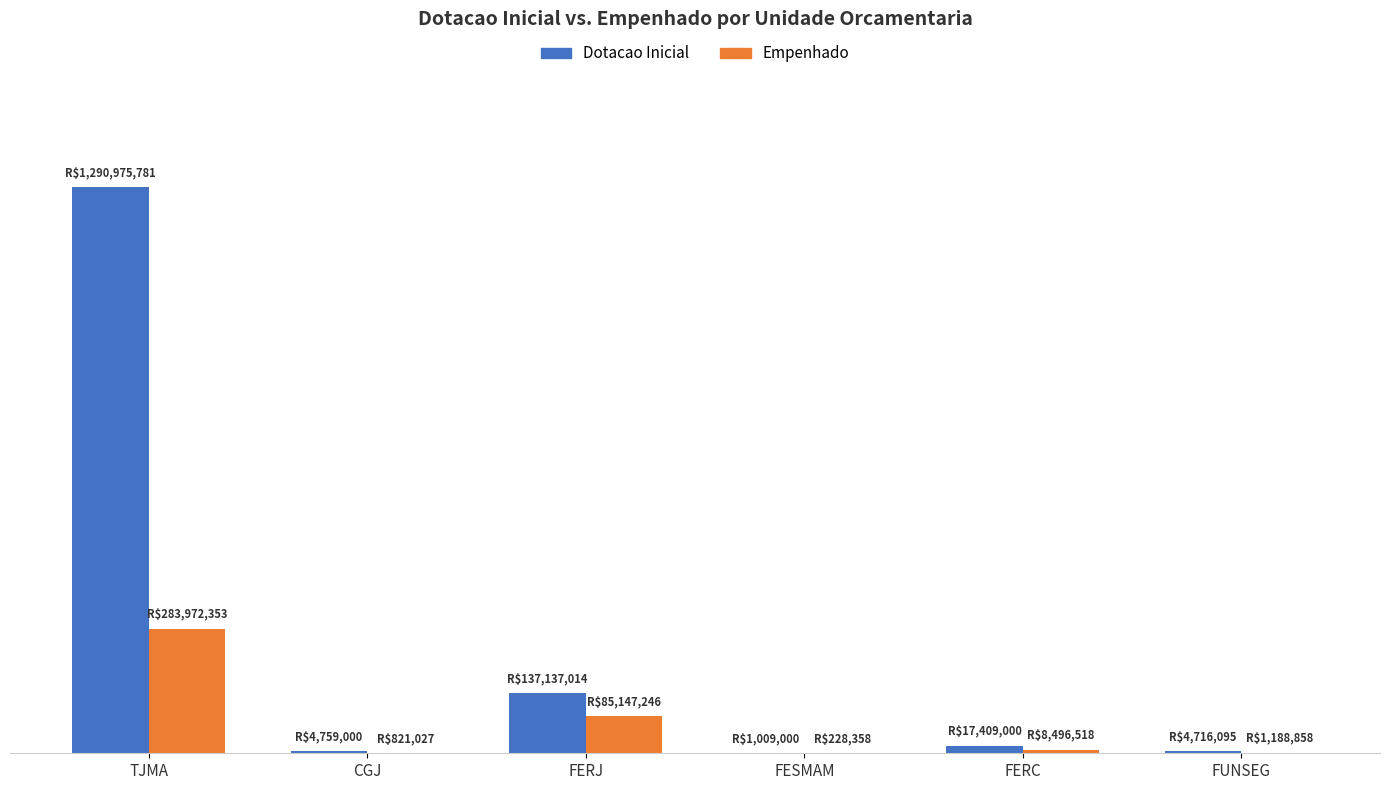

True or false: Dotacao Inicial has a value of 1034656.7 at FUNSEG.

False